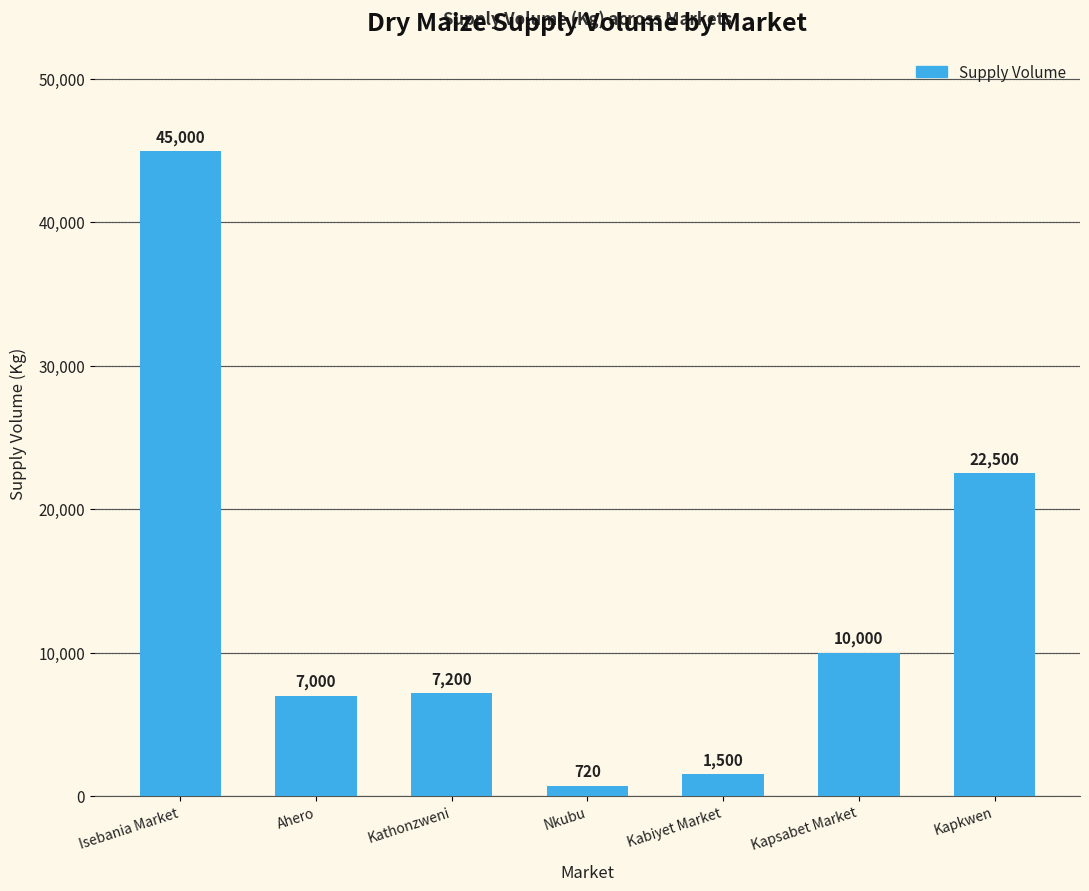

At which label is the value closest to 22860?

Kapkwen